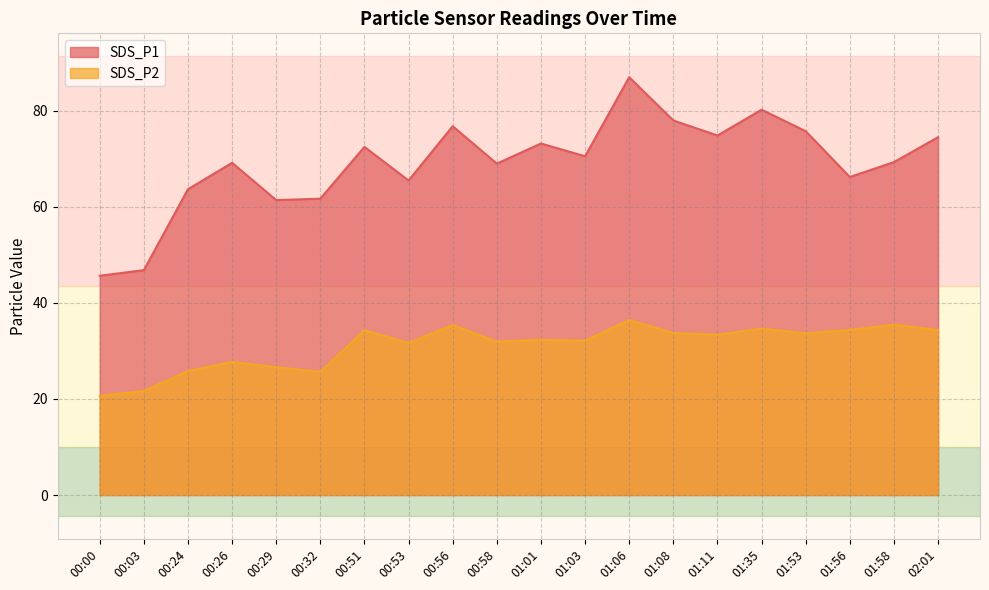

What is the average value of the SDS_P2 series?

31.1